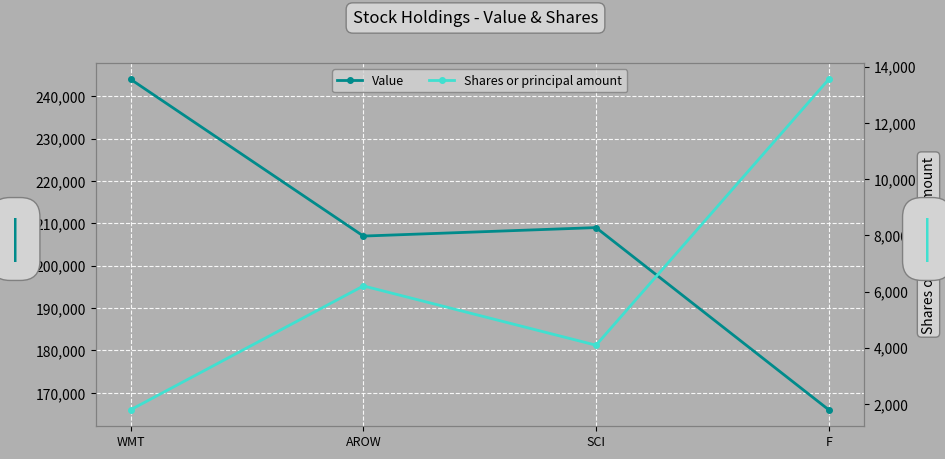

How many lines are shown in the chart?

2